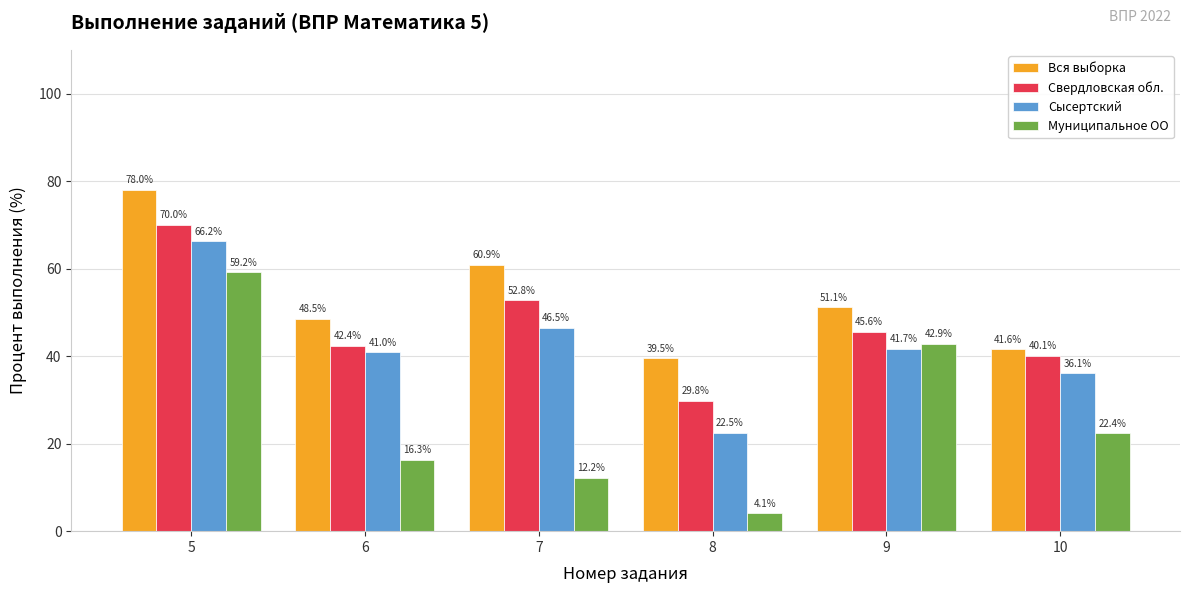

Which series has the largest total across all categories?

Вся выборка